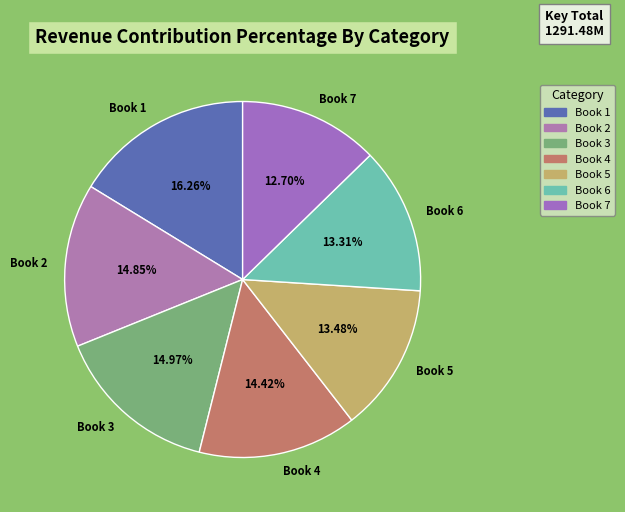

Is Book 7 the majority of the pie?

No